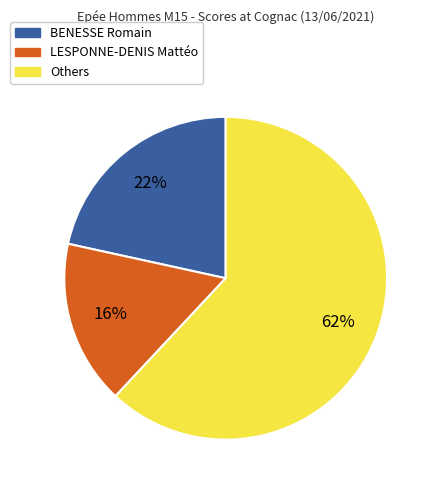

To the nearest percent, what is the average slice percentage?

33%